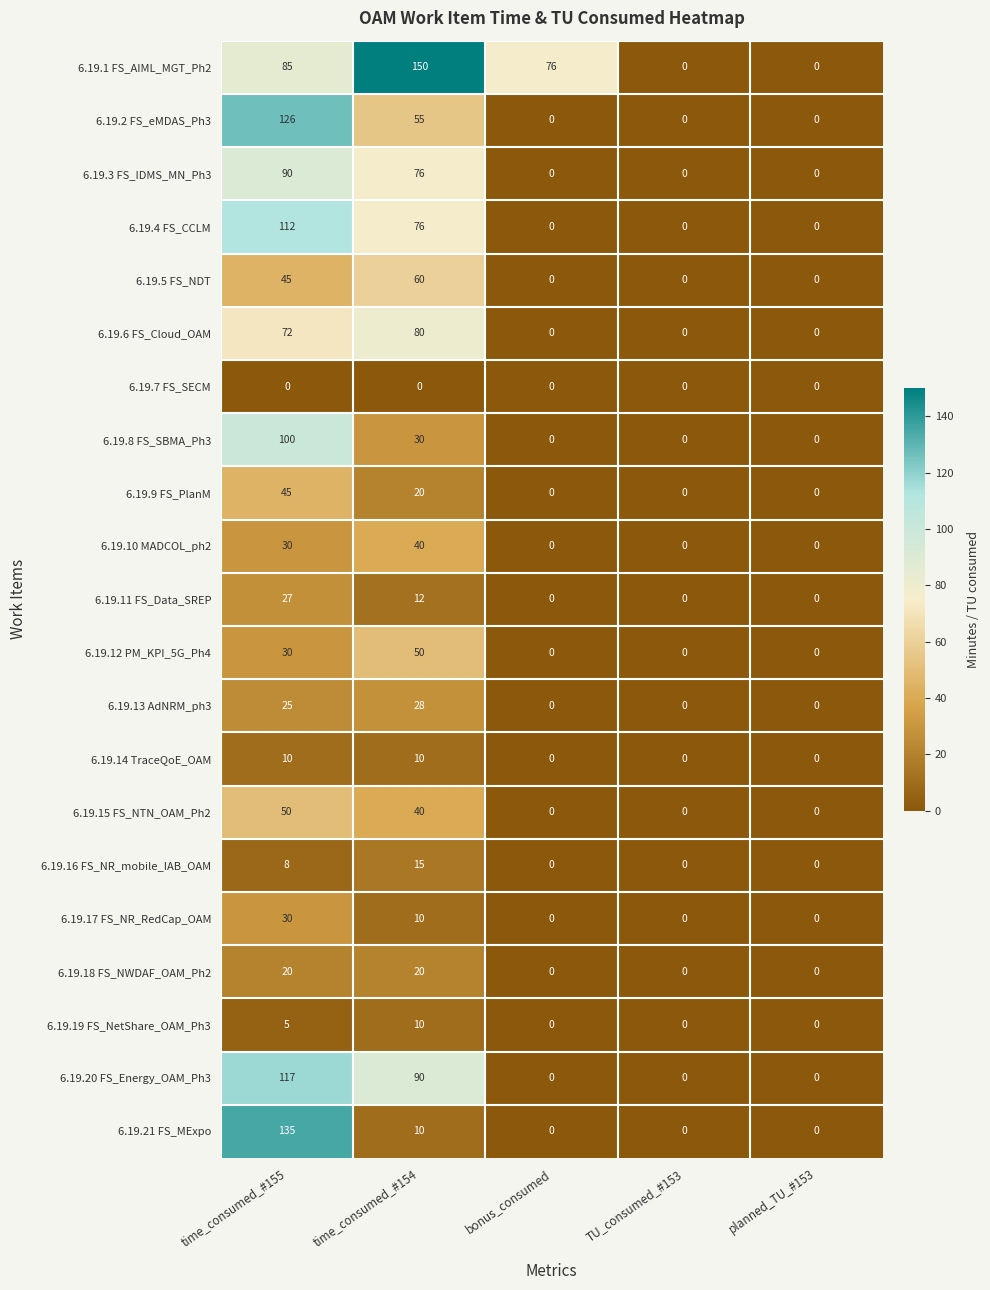

What is the average value of the 6.19.16 FS_NR_mobile_IAB_OAM series?

5